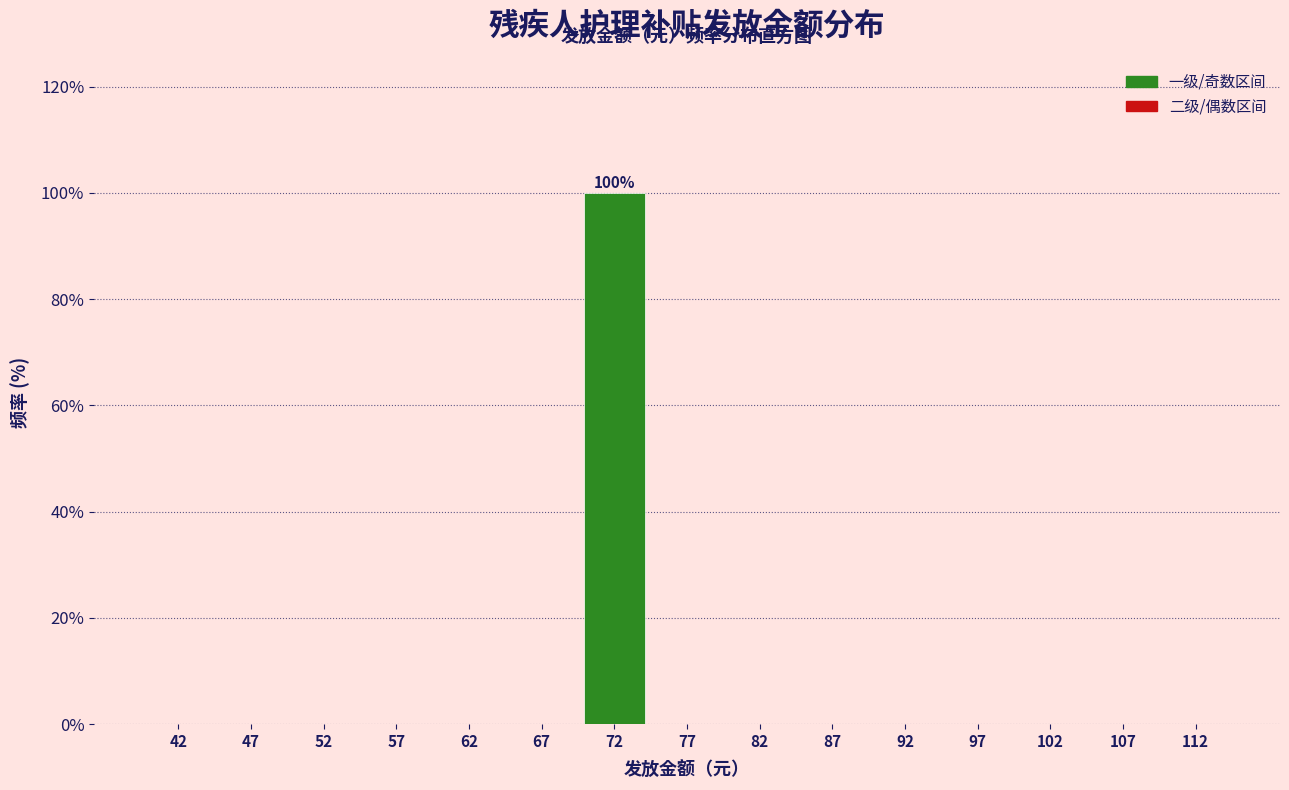

Which range on the x-axis has the tallest bar?

70 to 75